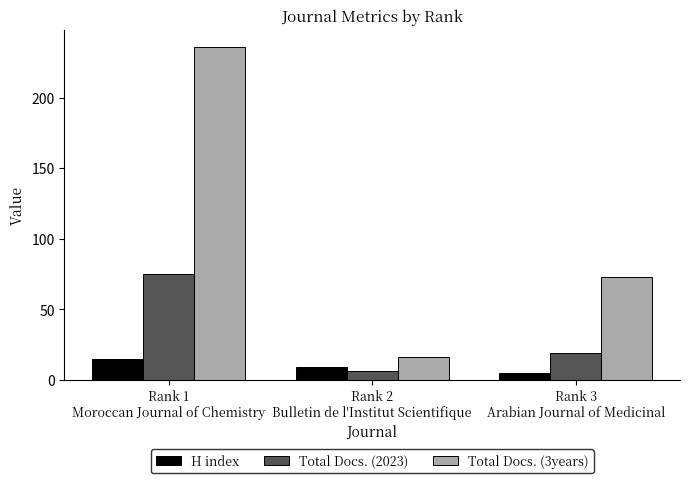

Reading right to left, list all the values displayed in this chart.

H index: 5	9	15
Total Docs. (2023): 19	6	75
Total Docs. (3years): 73	16	236